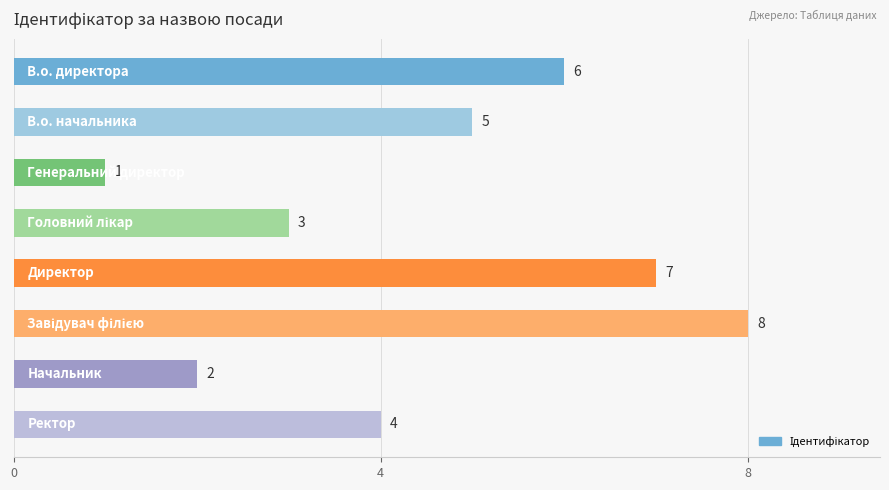

What is the value of the 7th bar from the top?

2